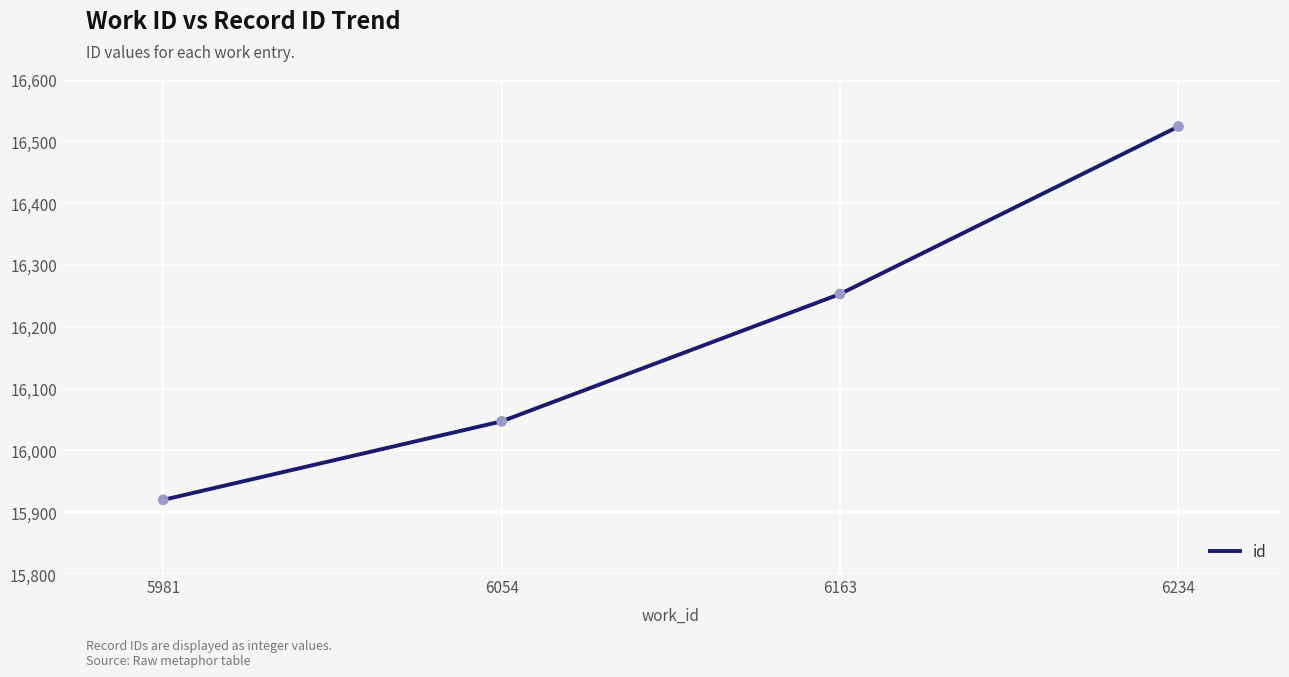

What is the change in value from 6054 to 6163?

+206